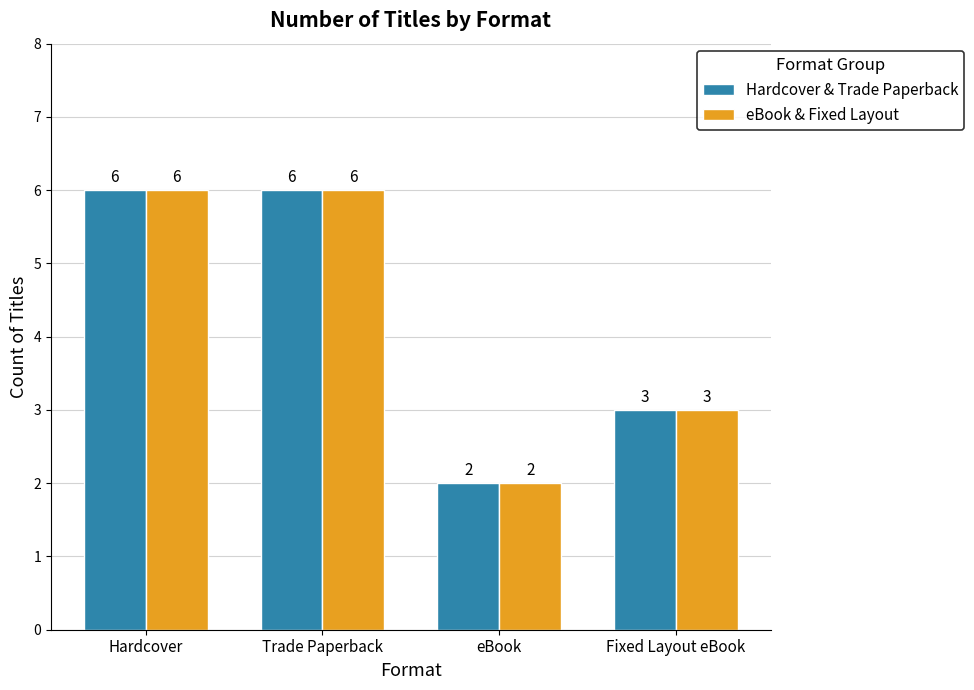

Read the eBook & Fixed Layout value at Hardcover.

6